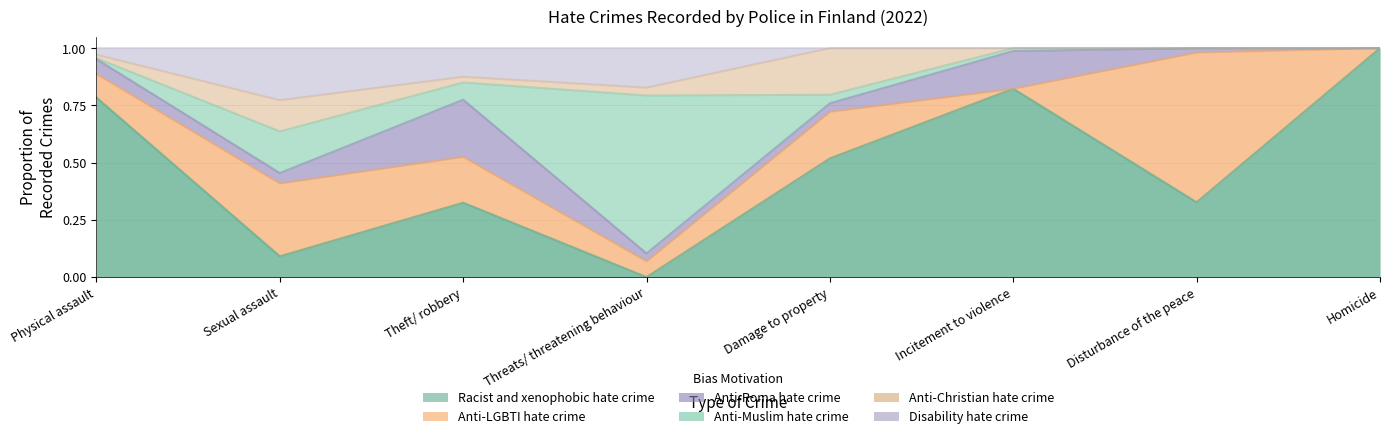

At which category does the chart reach its peak across all series?

Homicide